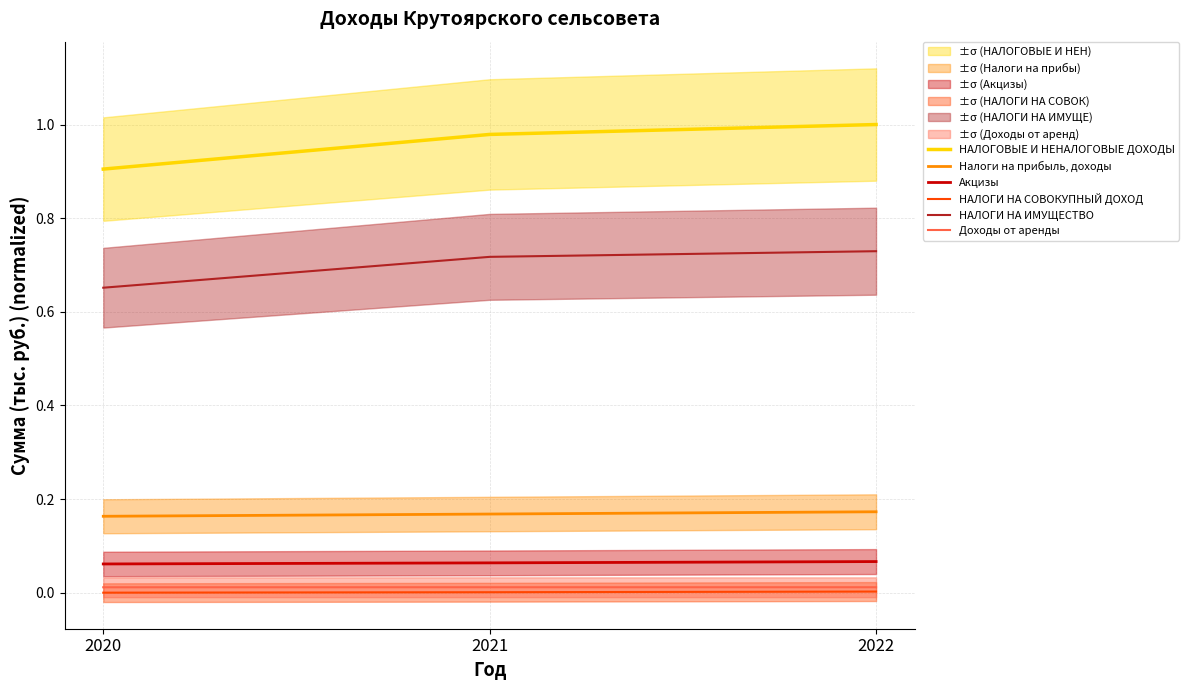

Count the number of categories in the chart.

3